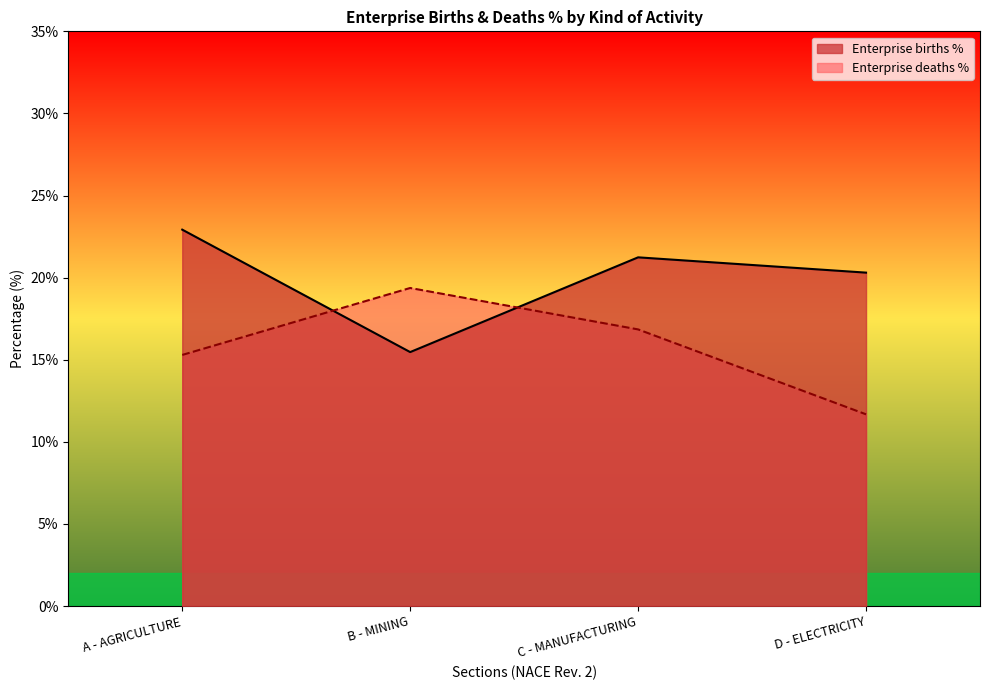

At which category is the sum across all series the highest?

A - AGRICULTURE